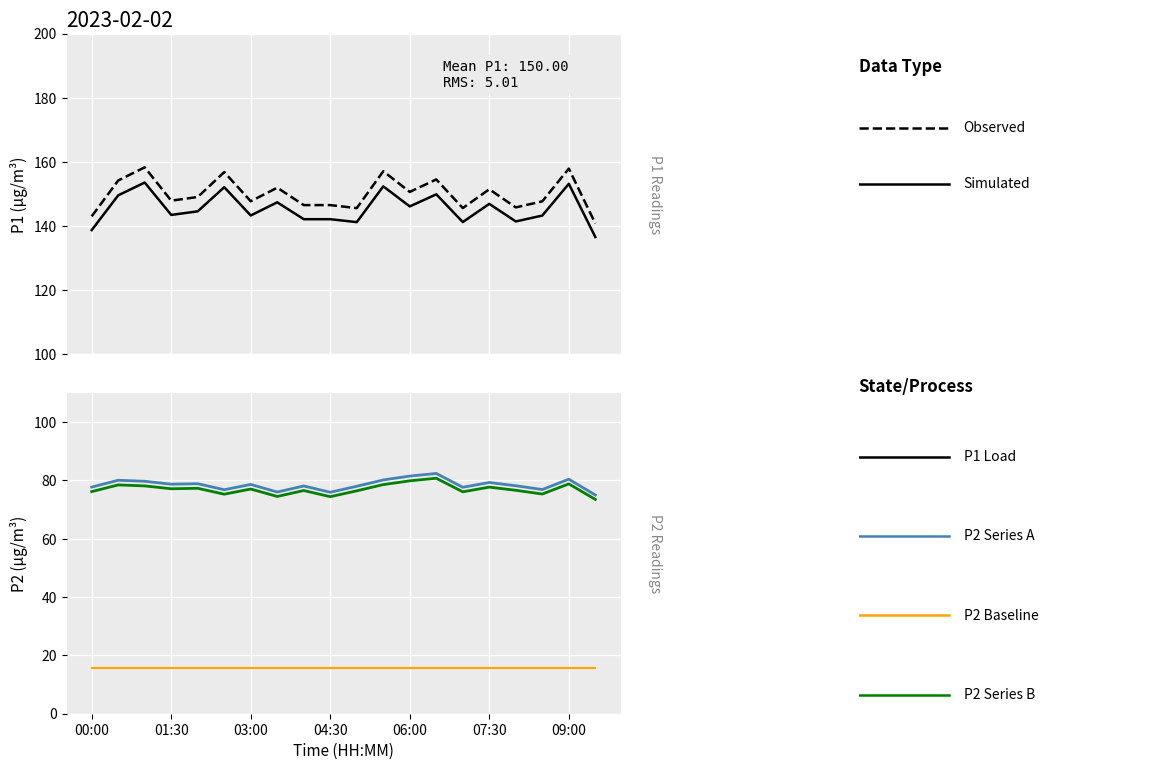

At how many categories does at least one series exceed 28?

20